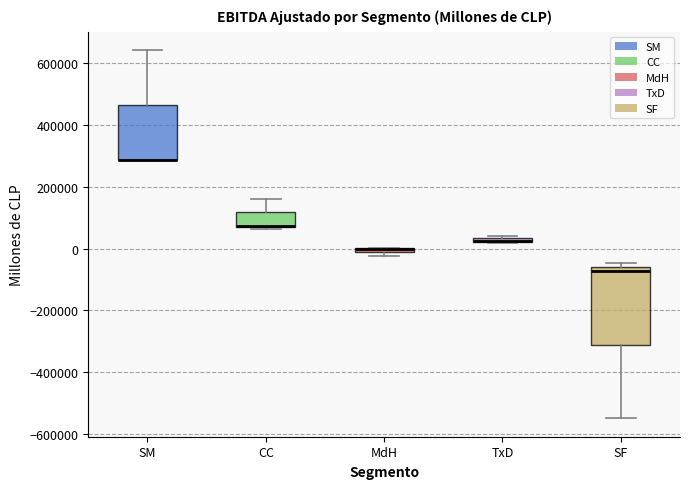

Where is the lower edge of the box for CC on the y-axis? The values are not printed on the chart, so give them approximately, as read against the axis.

60000